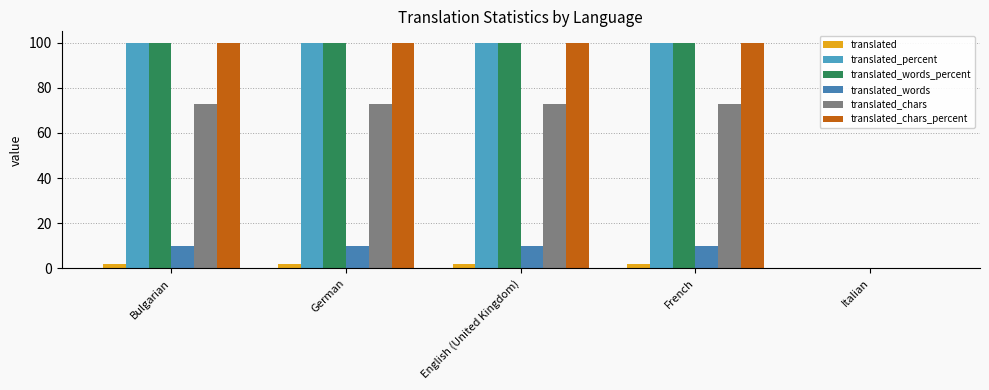

What is the value of the translated_chars bar at the 3rd from the left?

73